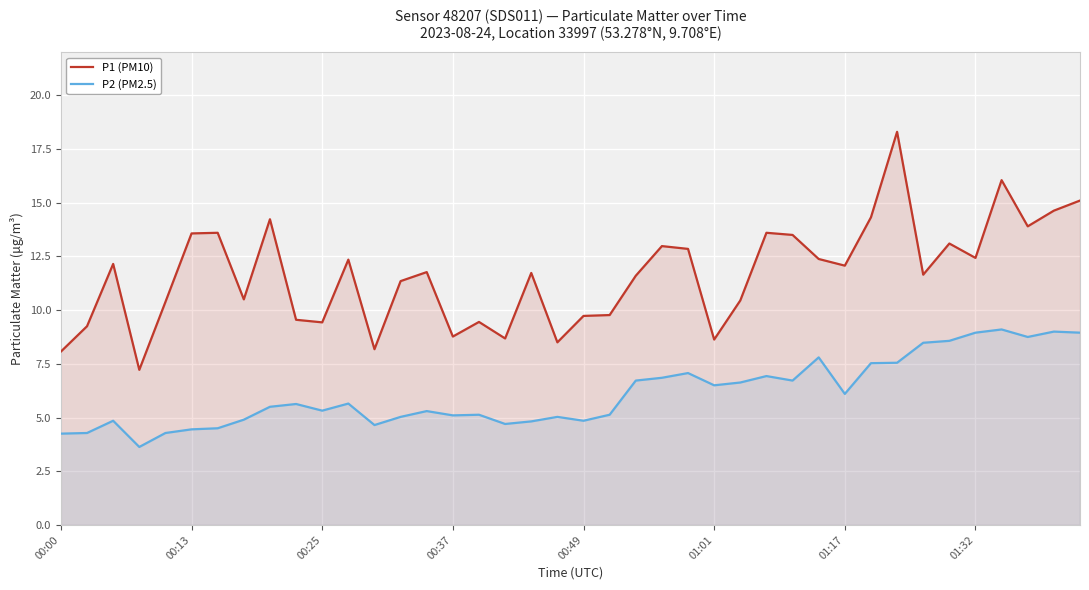

How many interior local valleys does the P1 (PM10) series have?

12